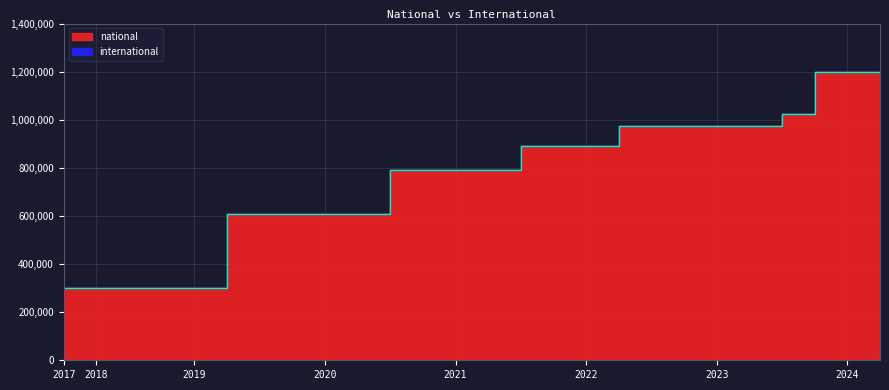

List the labels in order of value, largest first.

2023-10-01, 2024-01-01, 2024-04-01, 2023-07-01, 2022-04-01, 2022-07-01, 2022-10-01, 2023-01-01, 2023-04-01, 2021-07-01, 2021-10-01, 2022-01-01, 2020-07-01, 2020-10-01, 2021-01-01, 2021-04-01, 2019-04-06, 2019-07-01, 2019-10-09, 2020-01-01, 2020-04-01, 2017-12-22, 2018-04-09, 2018-07-11, 2018-09-28, 2019-01-01